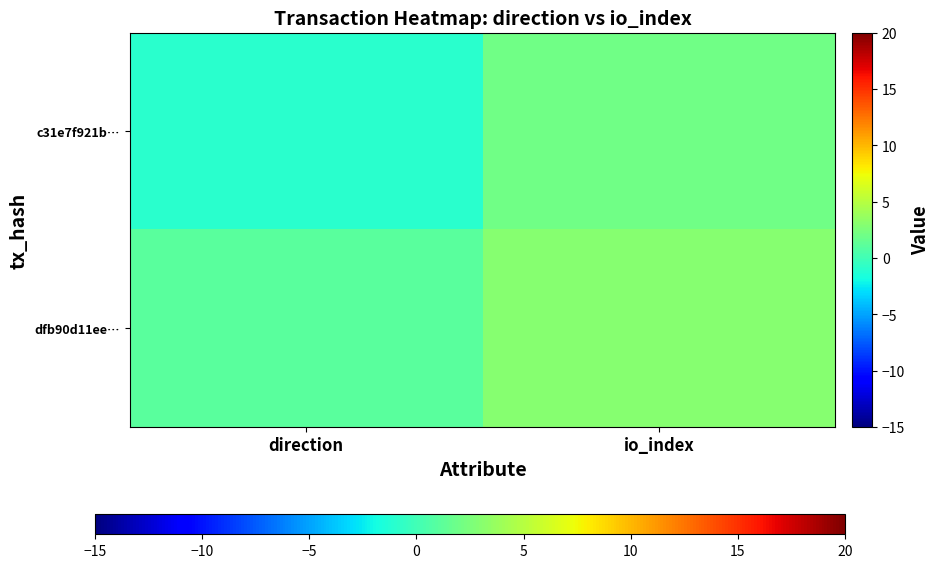

At how many categories does at least one series exceed 1?

1